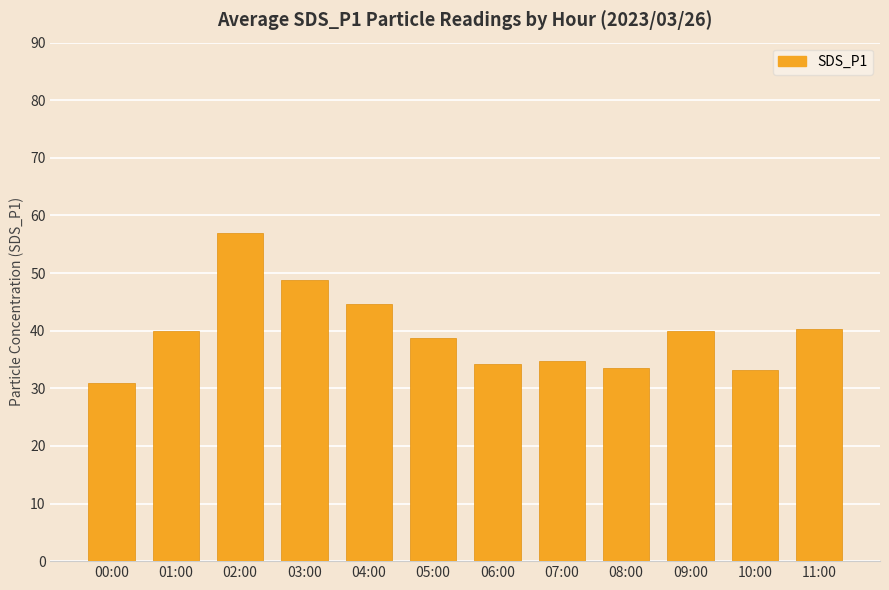

What is the greatest value displayed?

56.9